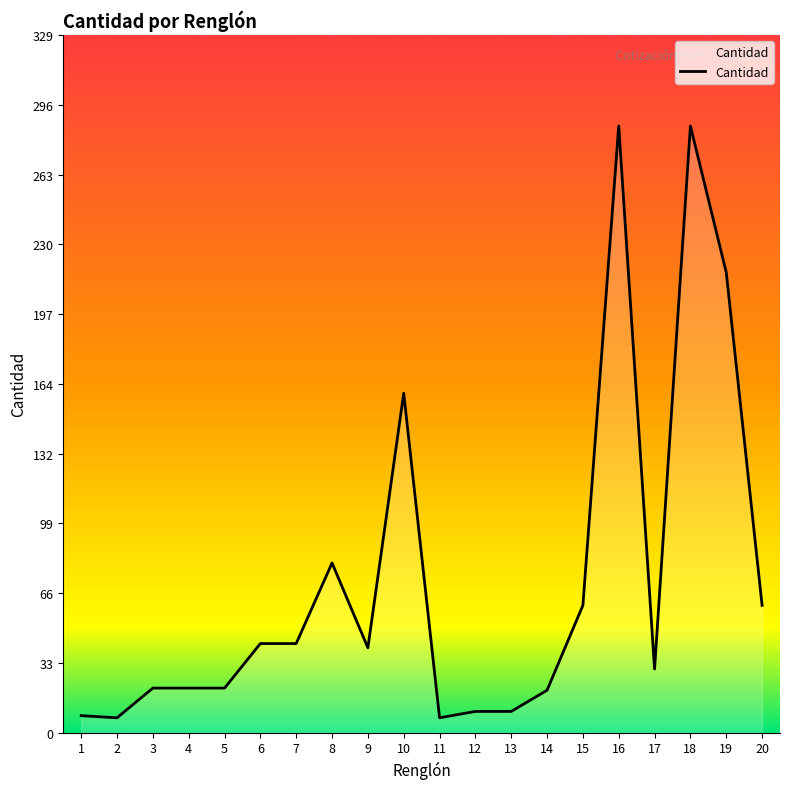

Is it true that the value at 17 is 8?

False